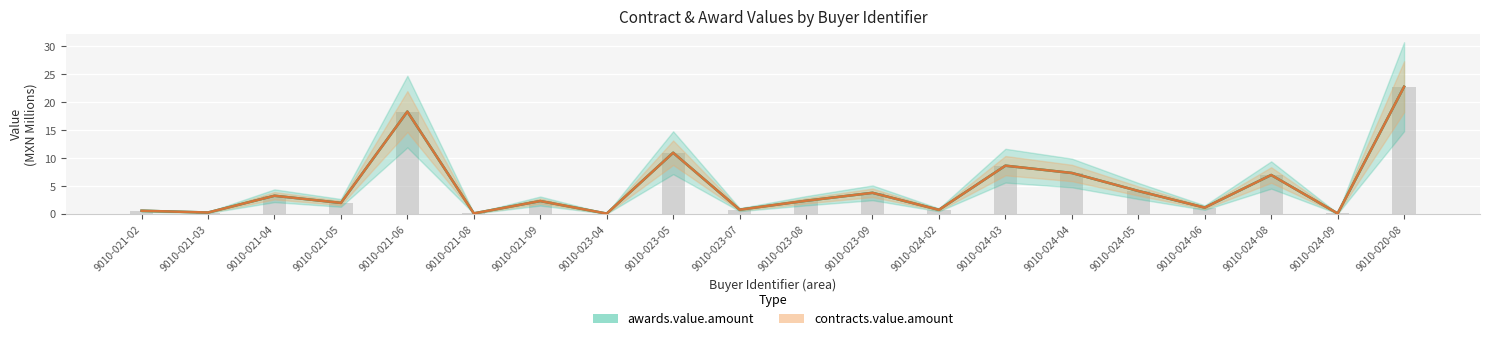

What is the label of the 4th bar from the right?

9010-024-06